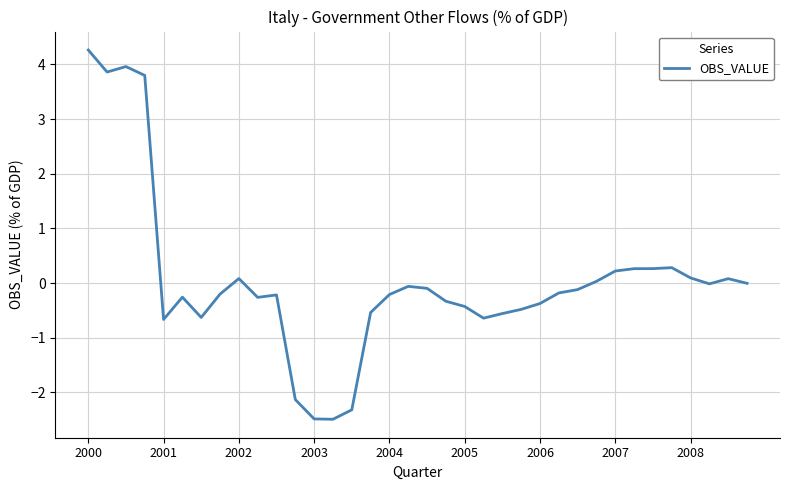

What is the difference between the maximum and minimum values?

6.8